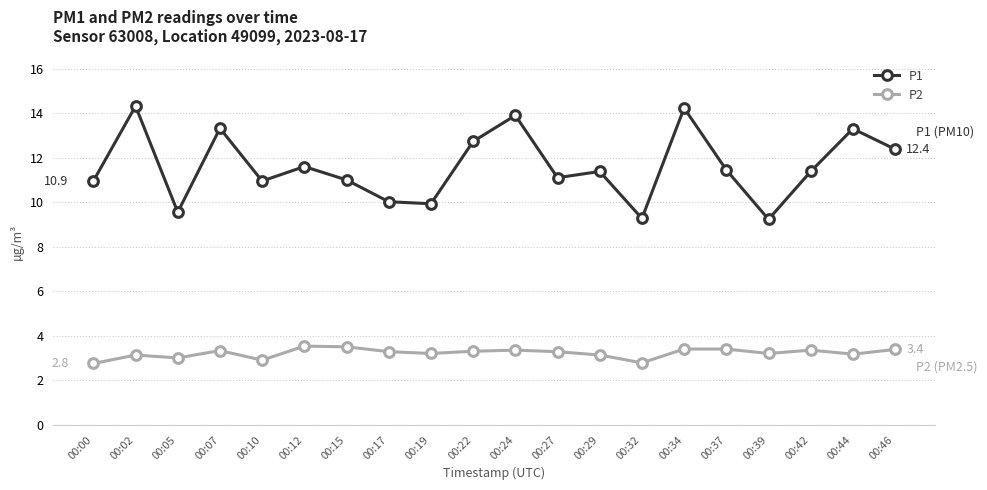

What is the sum of all P2 values?

64.4